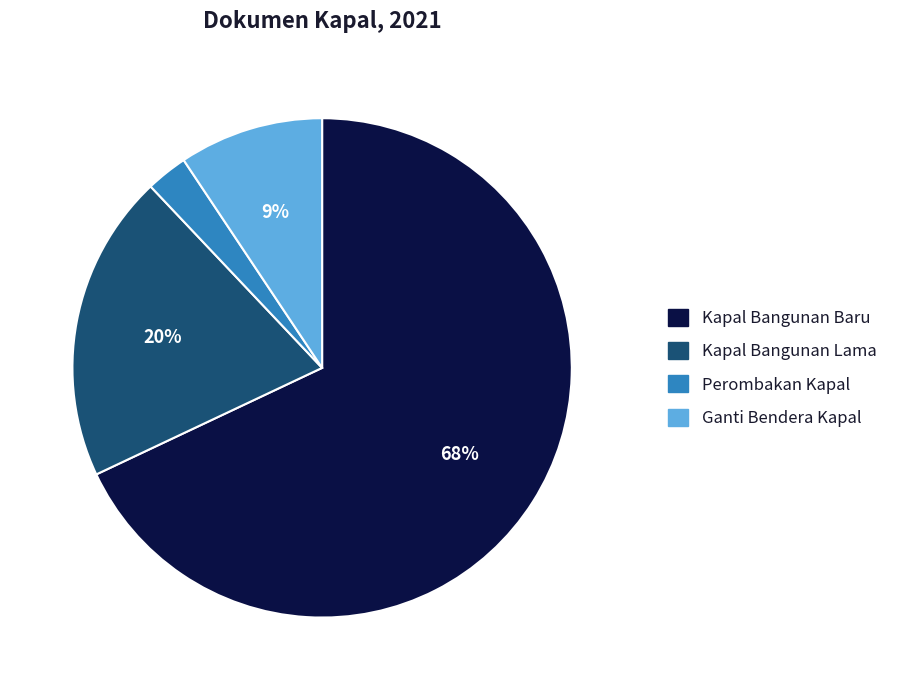

Is the sum of Kapal Bangunan Baru and Ganti Bendera Kapal greater than half?

Yes